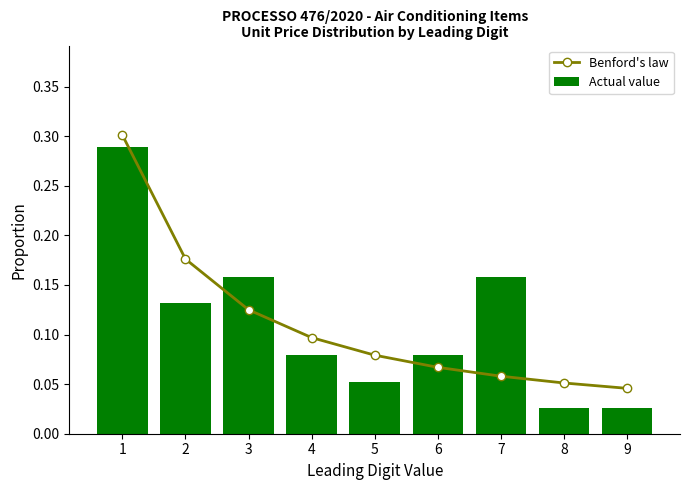

The value of Benford's law at 2 is 0.2. True or false?

True